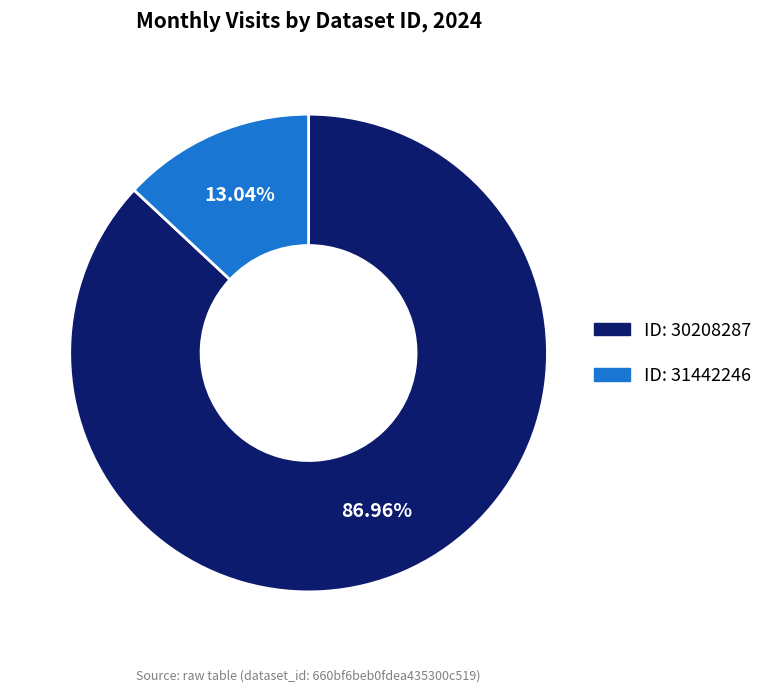

How many segments does this pie chart have?

2